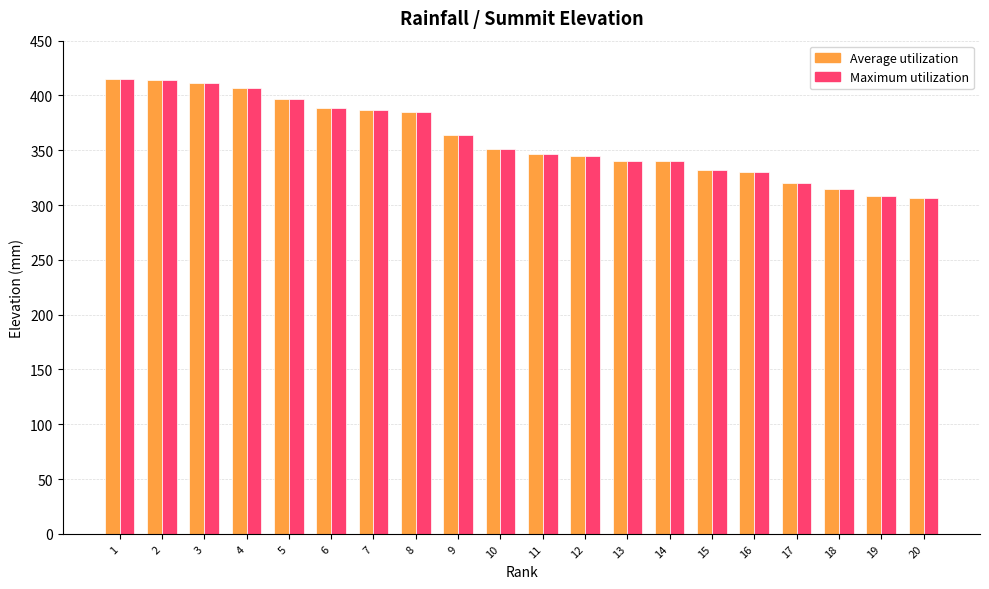

What is the minimum value shown in the chart?

306.5